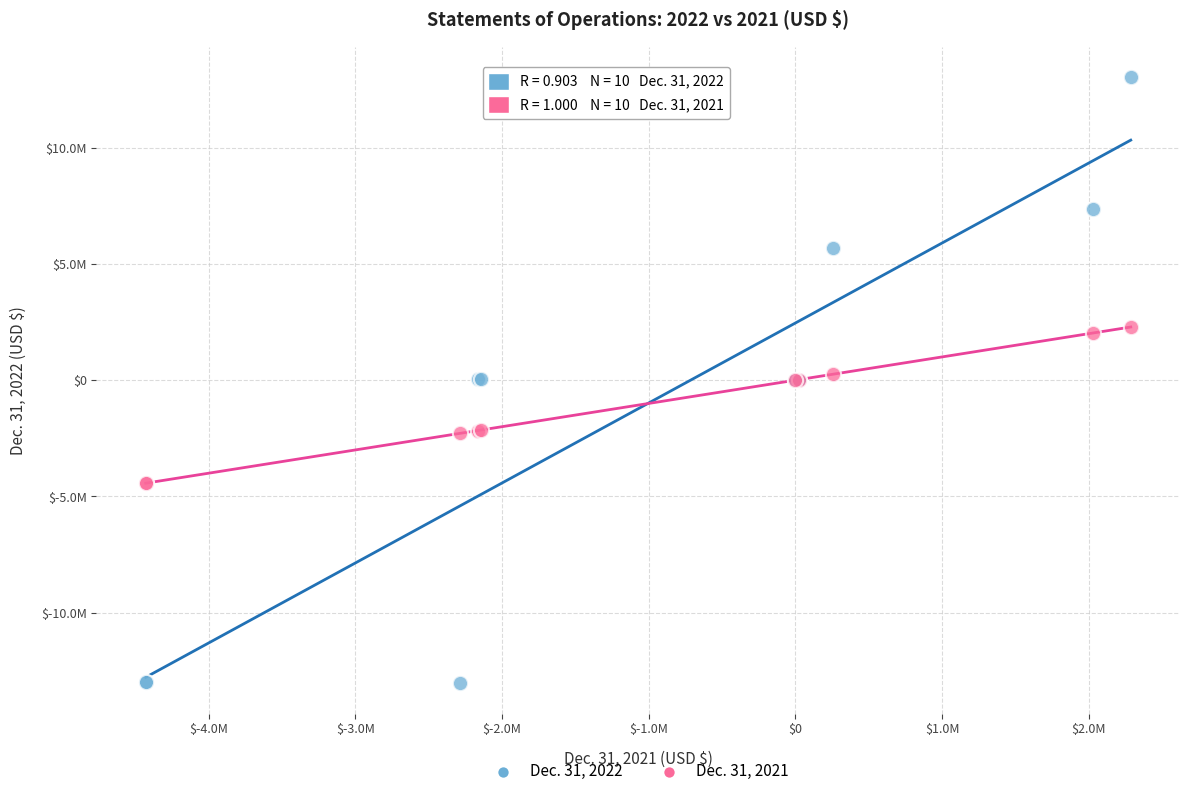

What are all the series names shown in the legend?

Dec. 31, 2022, Dec. 31, 2021